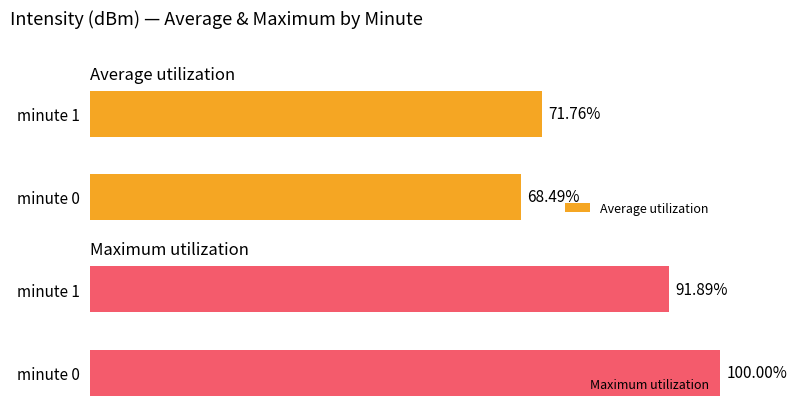

How many bars are there in total?

4